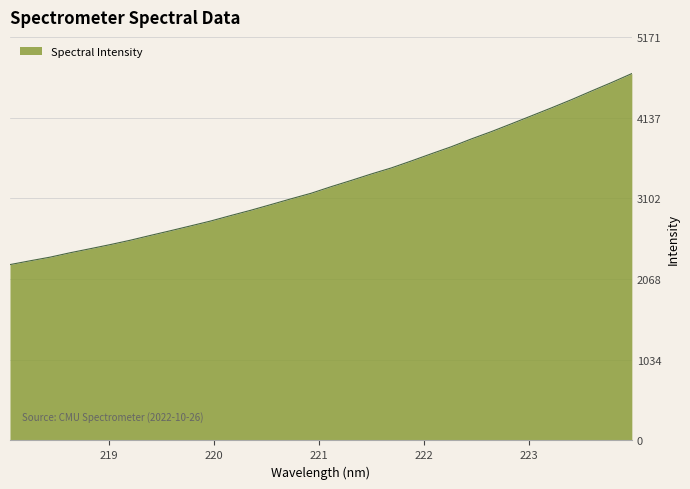

What is the greatest value displayed?

4701.5